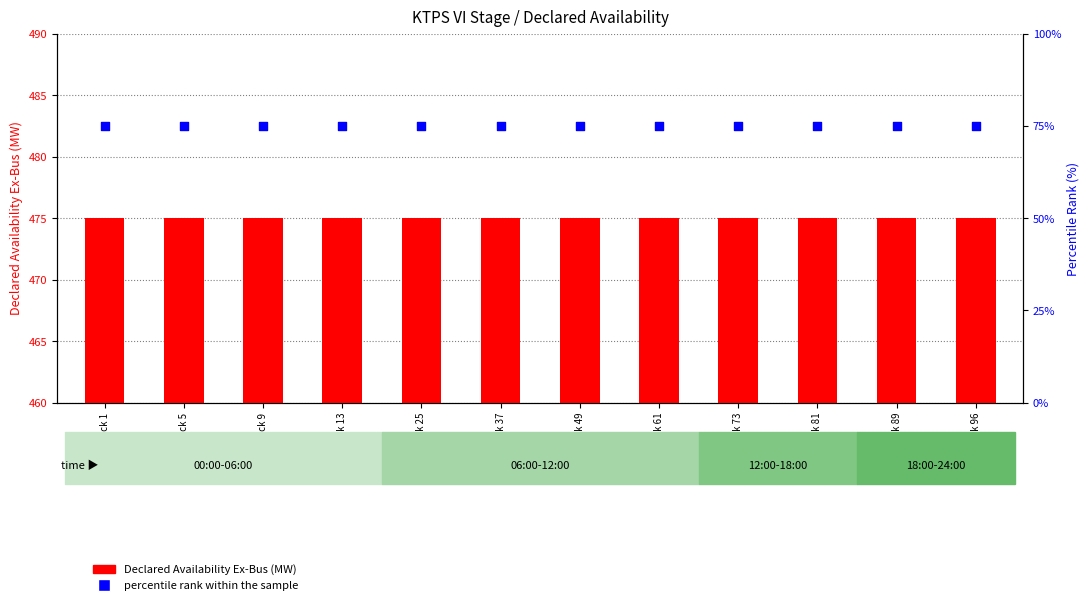

At which category is the sum across all series the highest?

Block 1